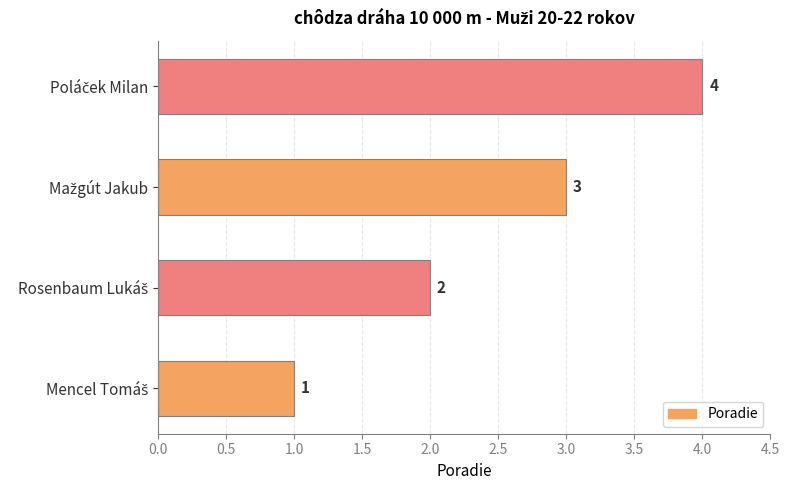

How many values are between 2 and 4?

3